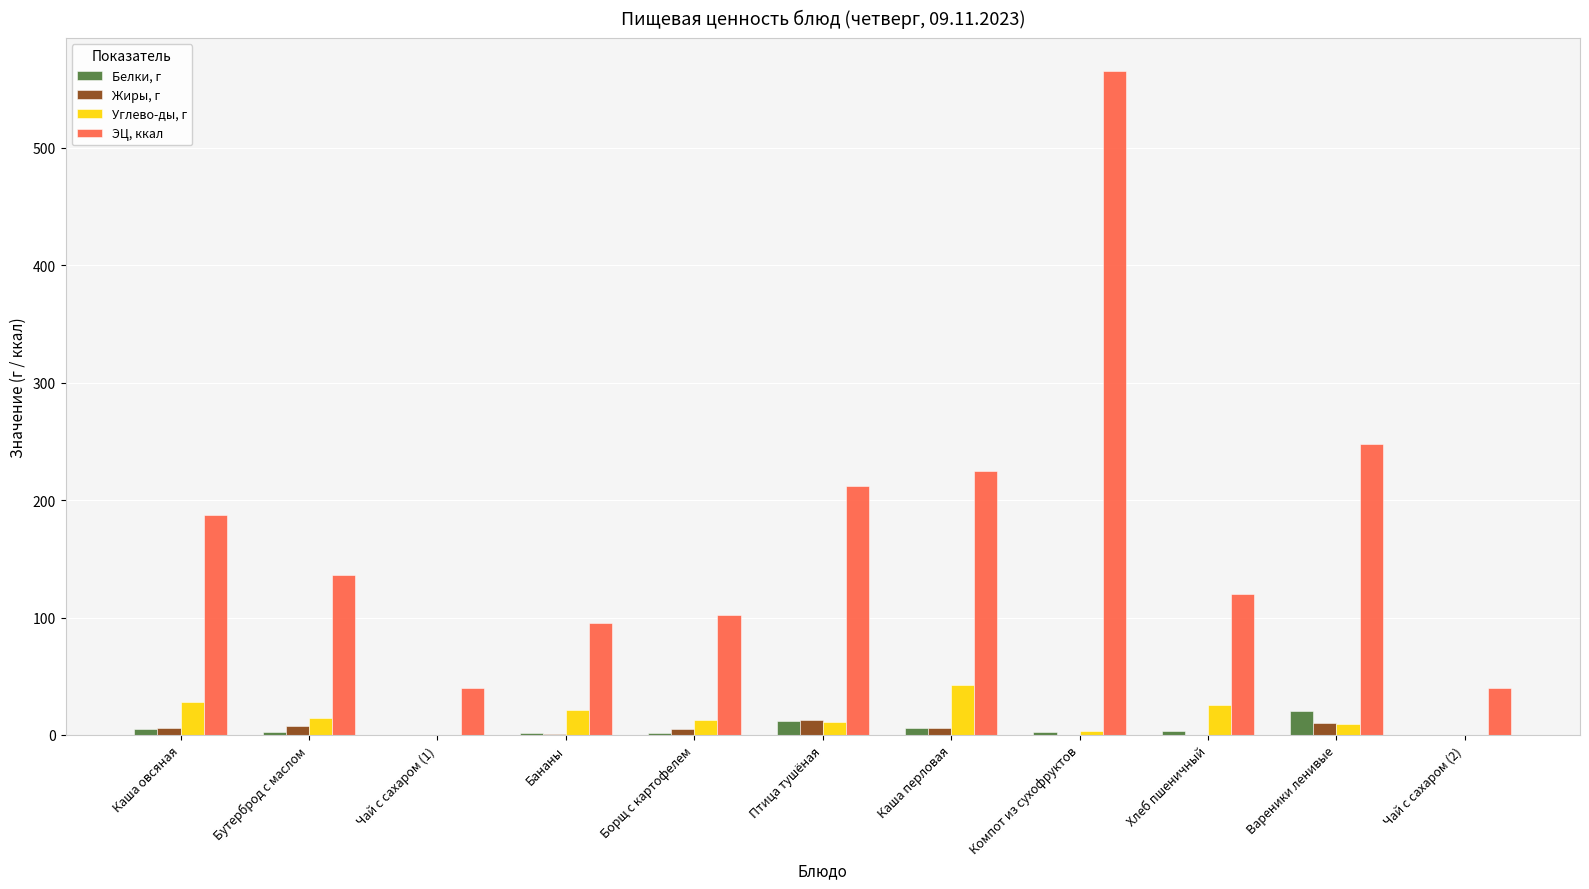

What are all the series names shown in the legend?

Белки, г, Жиры, г, Углево-ды, г, ЭЦ, ккал